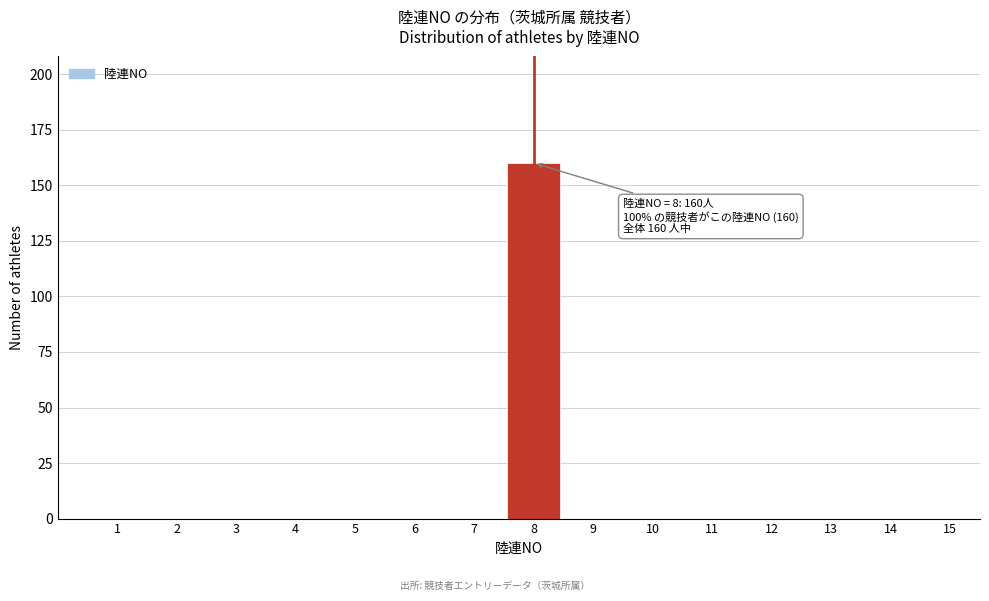

Reading right to left, transcribe all the data shown in this chart.

15=0	14=0	13=0	12=0	11=0	10=0	9=0	8=160	7=0	6=0	5=0	4=0	3=0	2=0	1=0